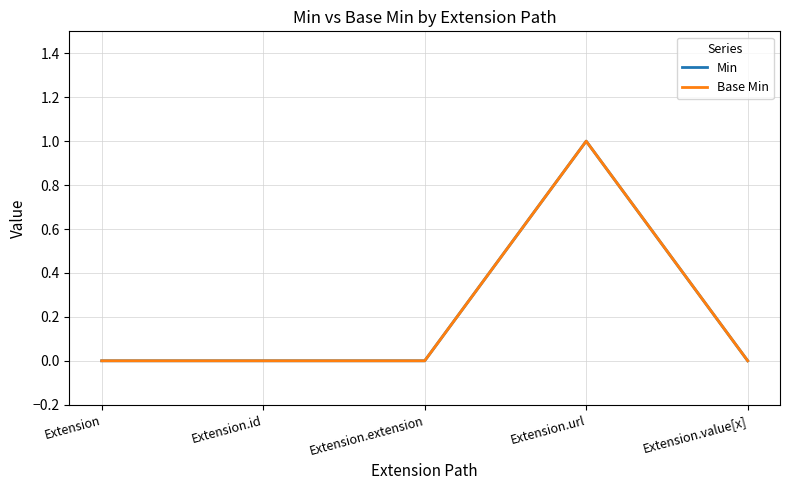

Is this an area chart (filled region under the line)?

No